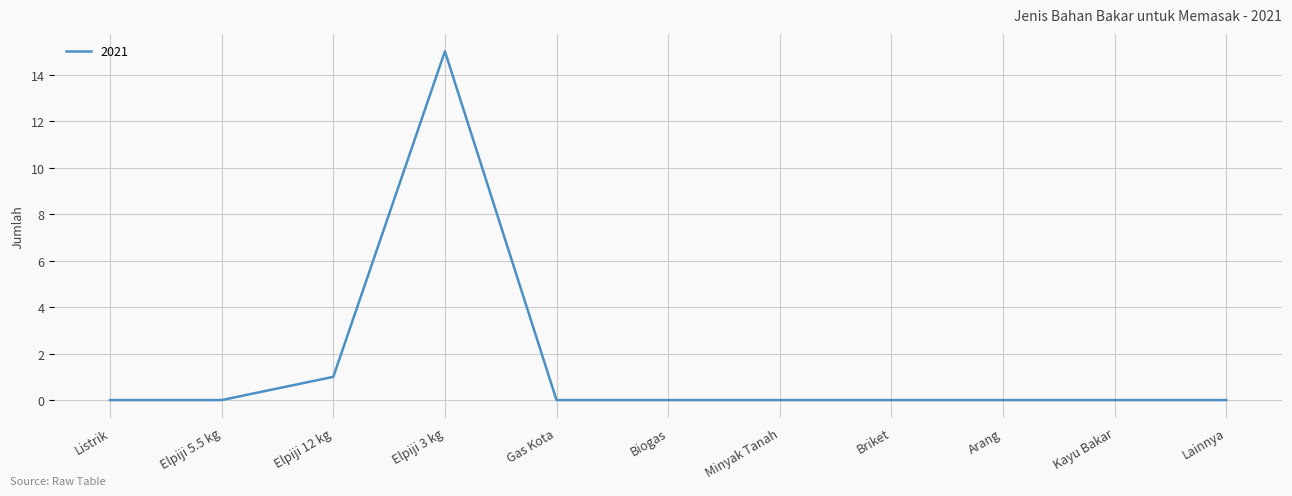

Reading left to right, what are all the values shown in this chart?

0	0	1	15	0	0	0	0	0	0	0